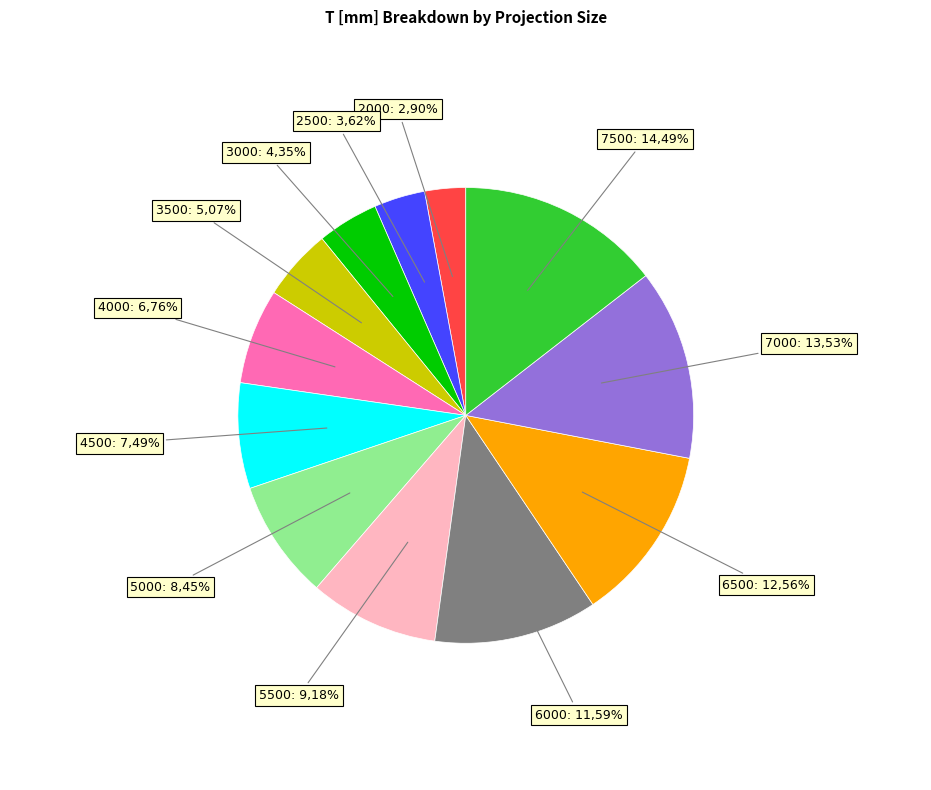

The 5500 slice represents 9% of the pie. True or false?

True